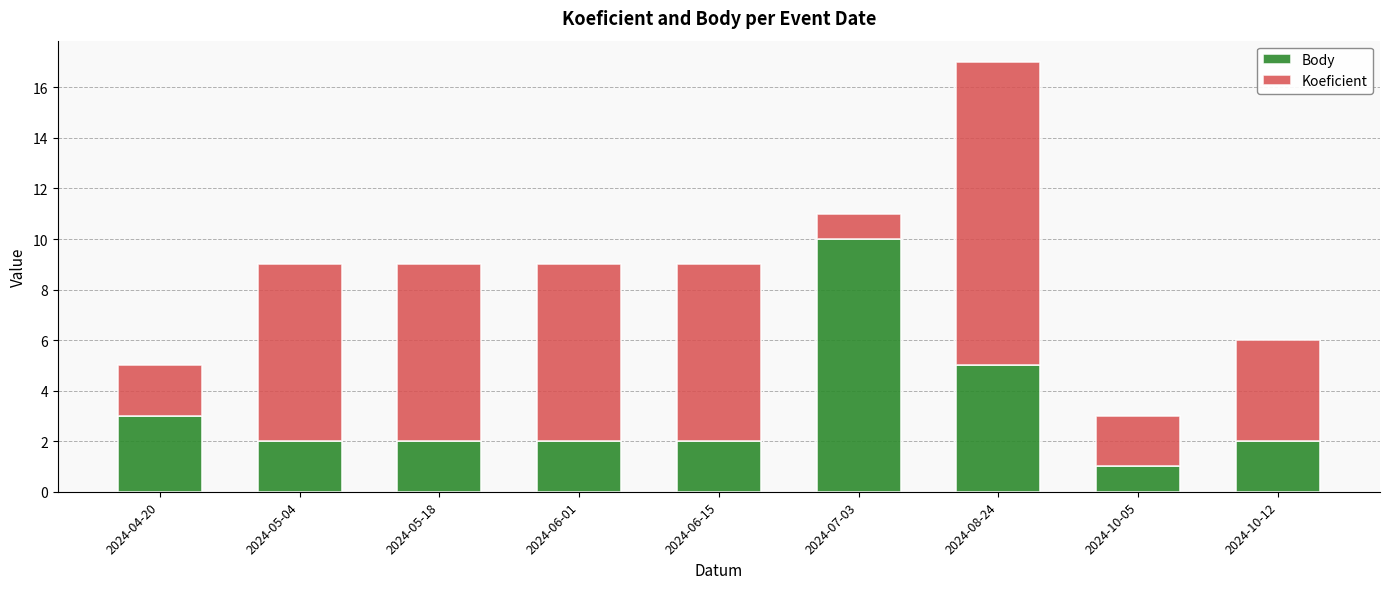

Reading left to right, list the values for the Body series.

3	2	2	2	2	10	5	1	2